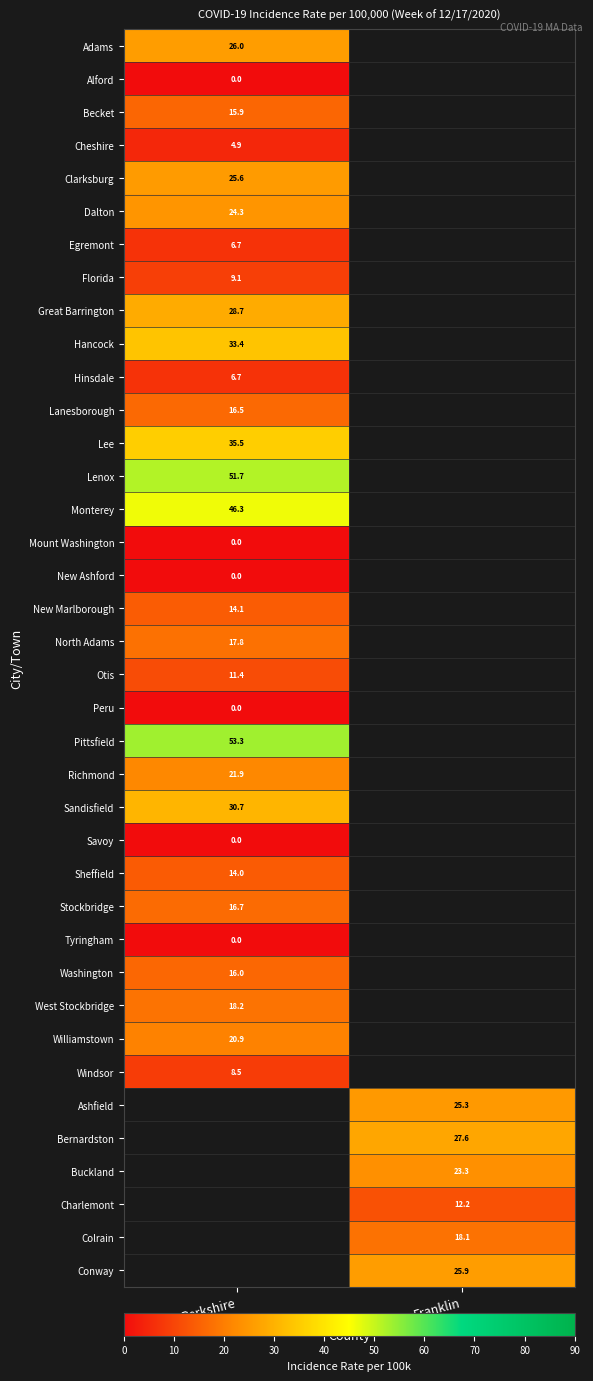

The Cheshire series shows 4.9 at Berkshire. True or false?

True